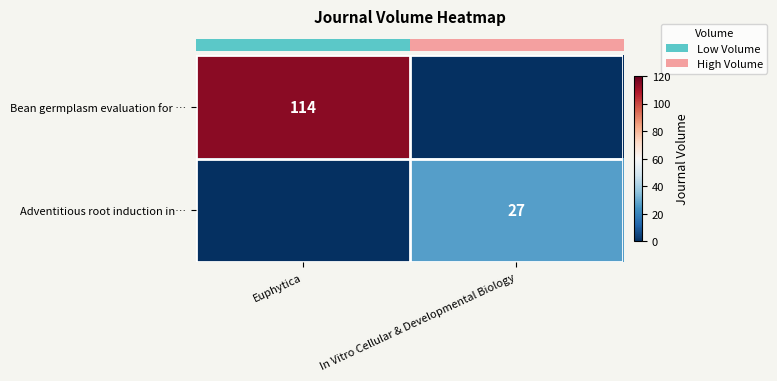

True or false: row_0 has a value of 114 at Euphytica.

True